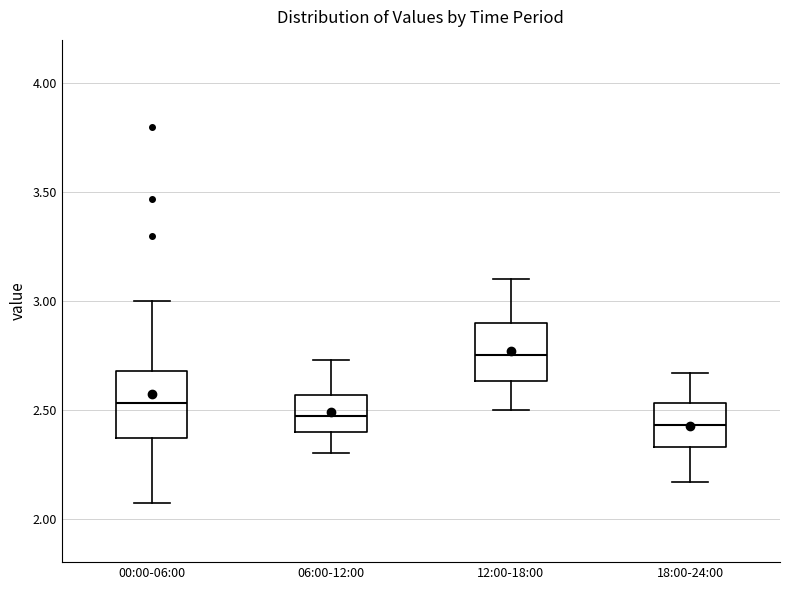

Reading left to right, transcribe this box plot: for each box, give where its median line is, the range the box spans, and where its two whiskers end, as read against the y-axis. The values are not printed on the chart, so give them approximately, as read against the axis.

00:00-06:00: median 2.55, box 2.35 to 2.70, whiskers 2.05 to 3.00
06:00-12:00: median 2.45, box 2.40 to 2.55, whiskers 2.30 to 2.75
12:00-18:00: median 2.75, box 2.65 to 2.90, whiskers 2.50 to 3.10
18:00-24:00: median 2.45, box 2.35 to 2.55, whiskers 2.15 to 2.65